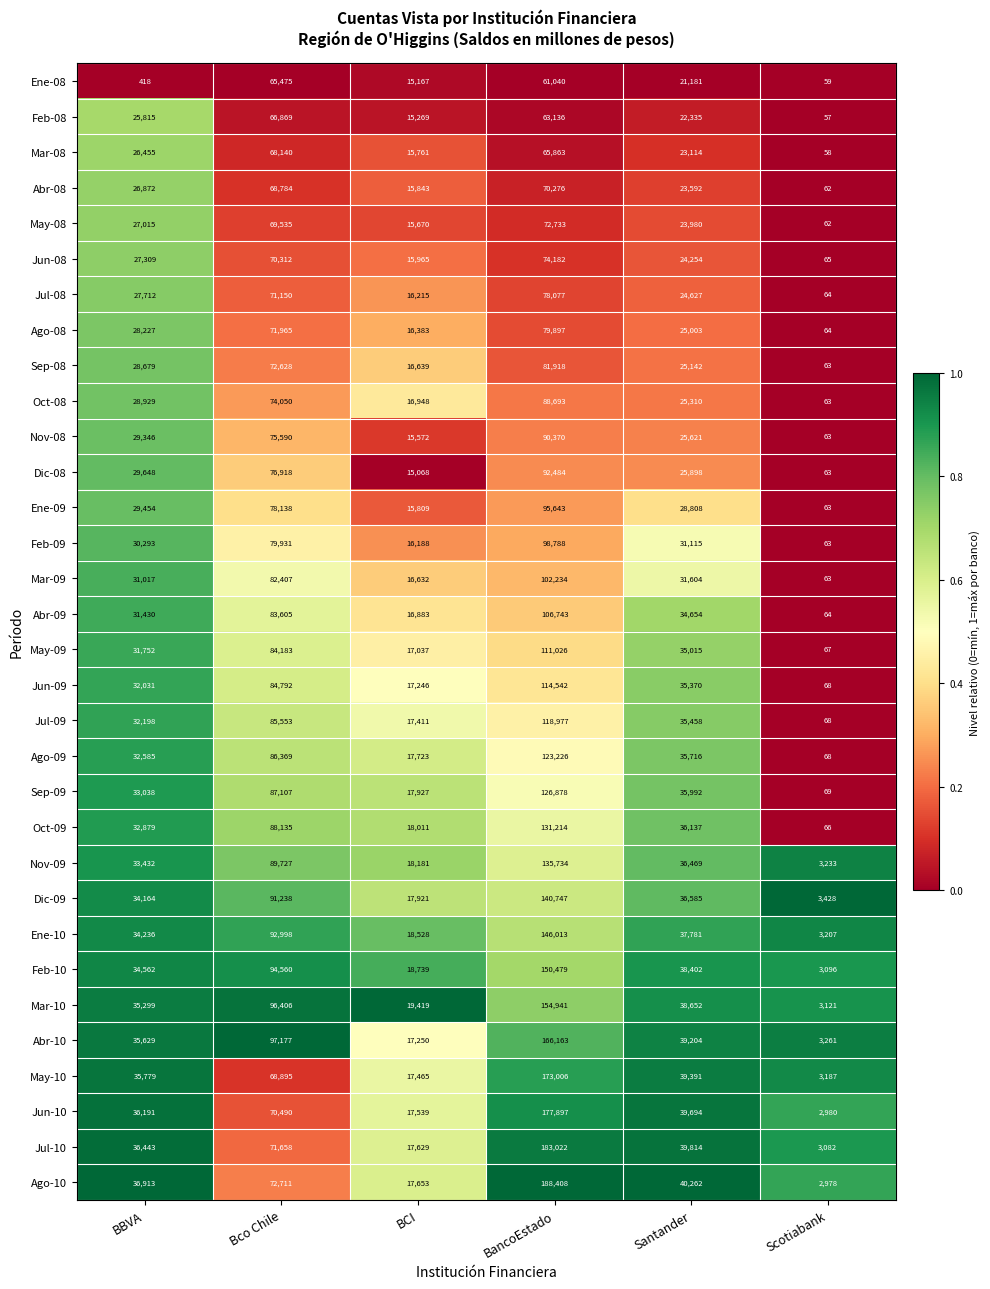

What is the sum of the Mar-10 values at BBVA and Bco Chile?

131705